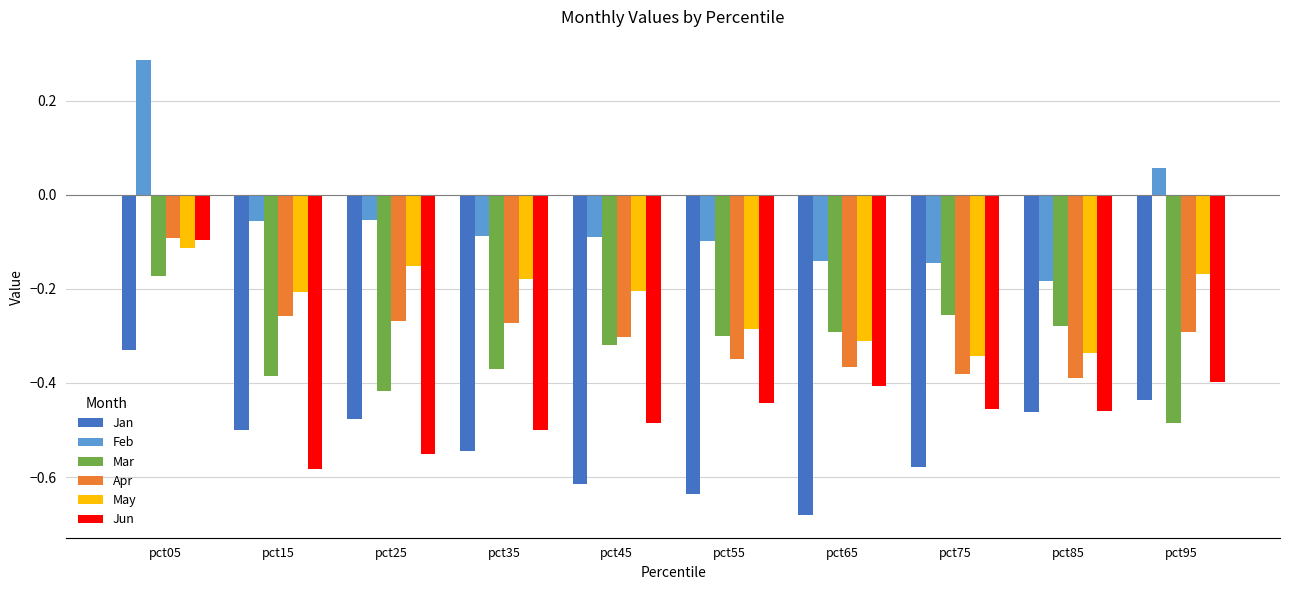

True or false: Mar has a value of -0.6 at pct35.

False